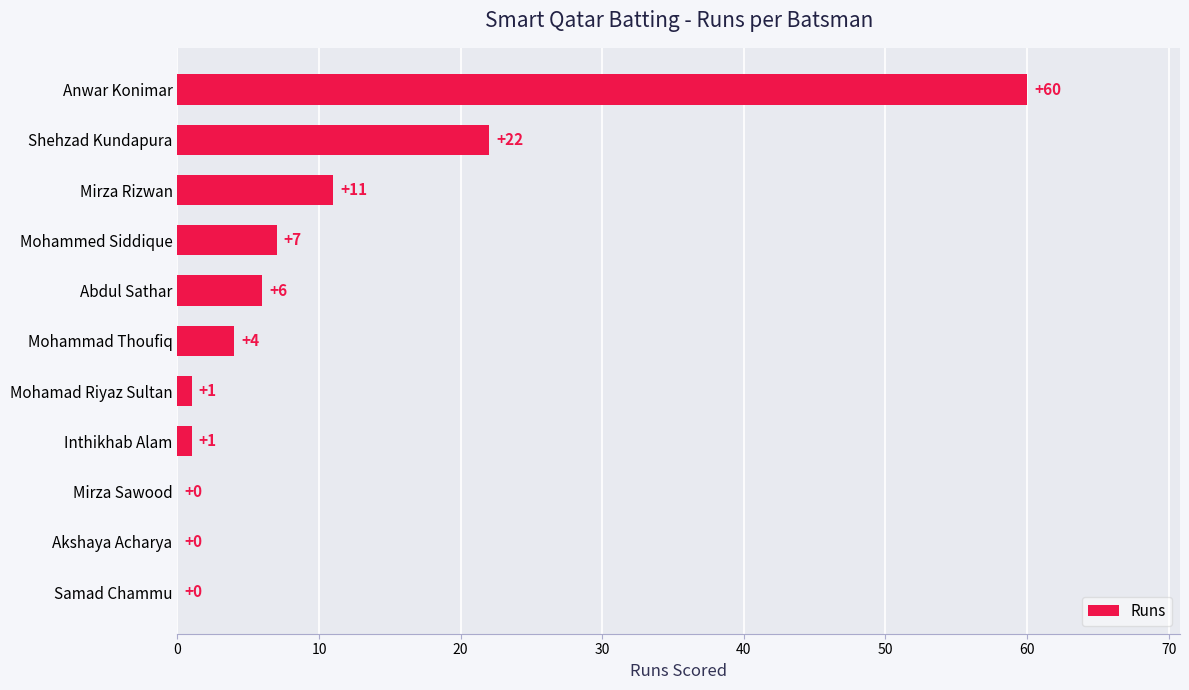

What is the change in value from Mohammed Siddique to Shehzad Kundapura?

+15